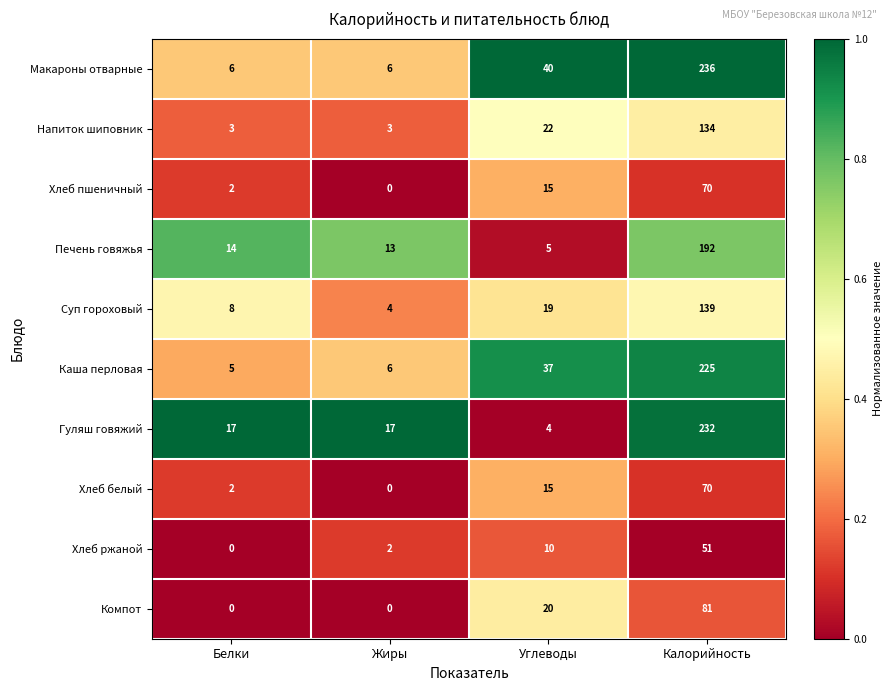

What is the greatest value displayed?

236